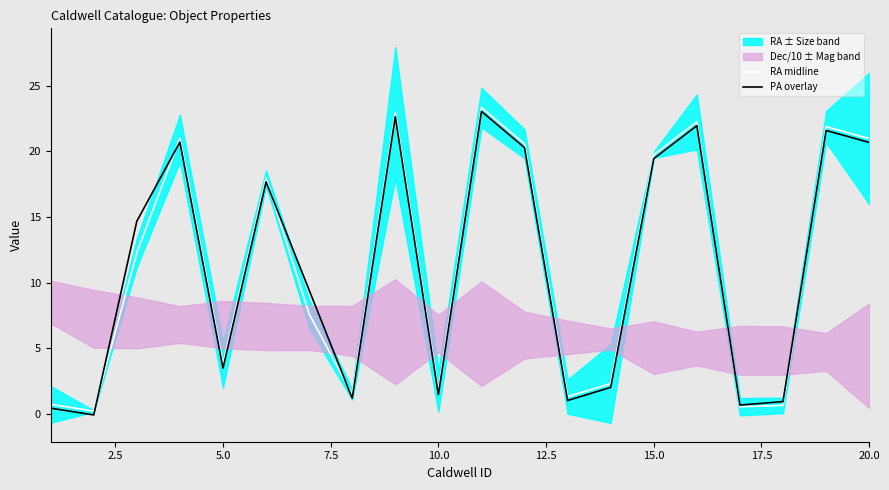

How many times do RA midline and PA overlay cross each other?

6